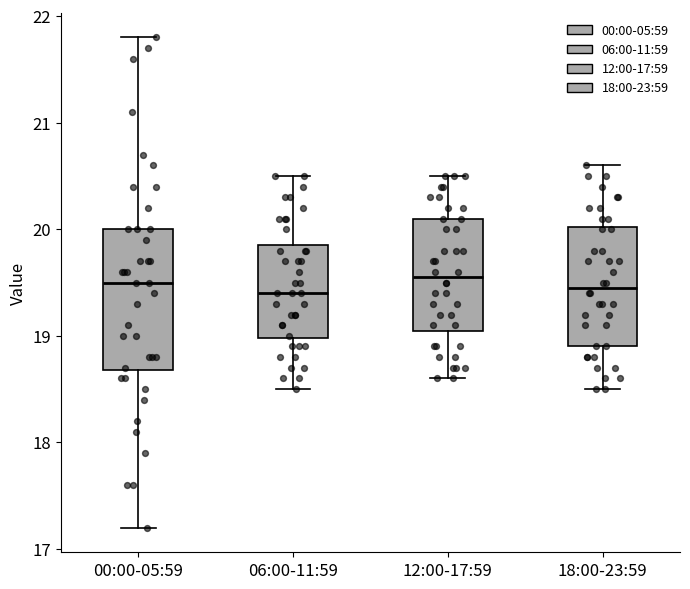

Which box is the tallest, from its lower edge to its upper edge?

00:00-05:59